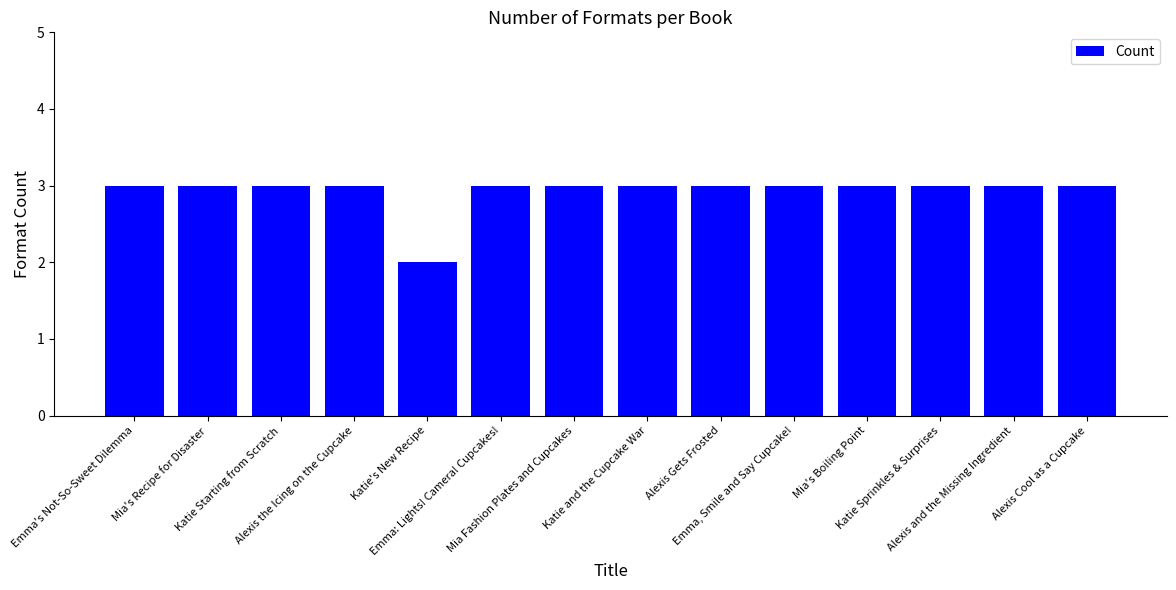

What is the ratio of the value at Alexis the Icing on the Cupcake to the value at Katie's New Recipe?

1.5